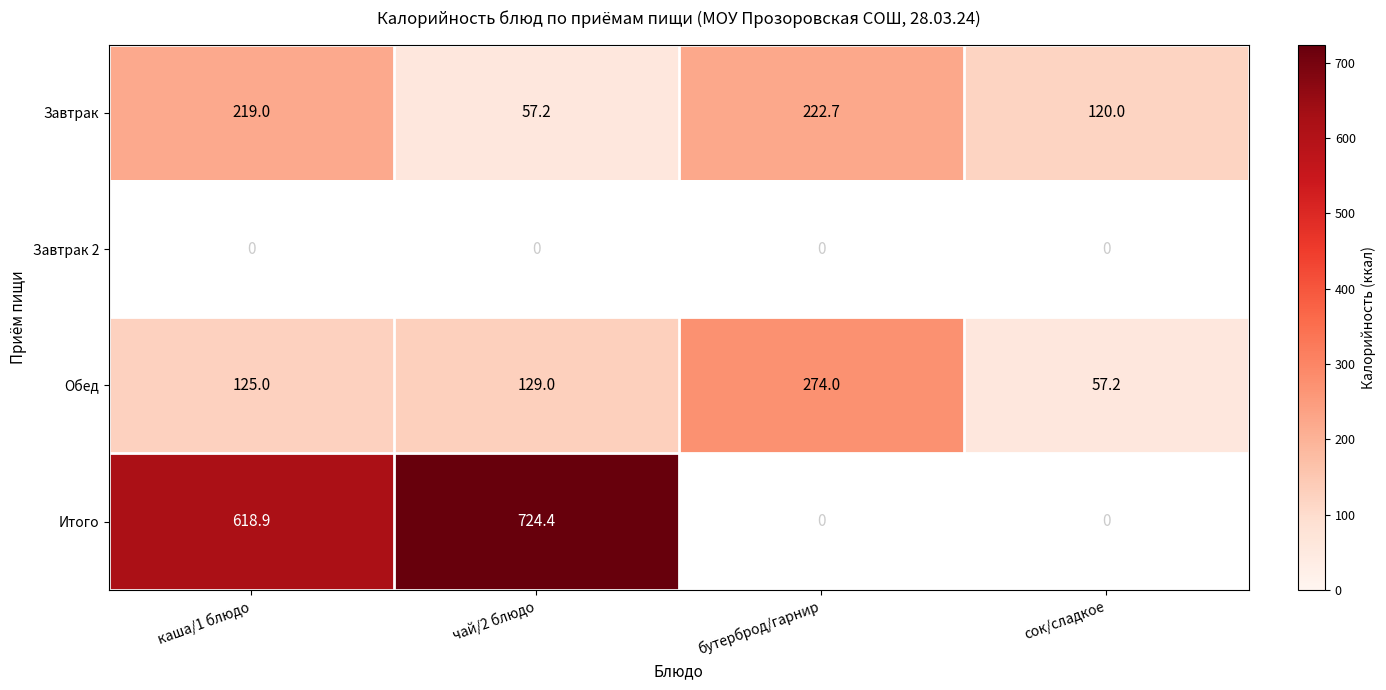

Rank the categories by Завтрак value from highest to lowest.

бутерброд/гарнир, каша/1 блюдо, сок/сладкое, чай/2 блюдо